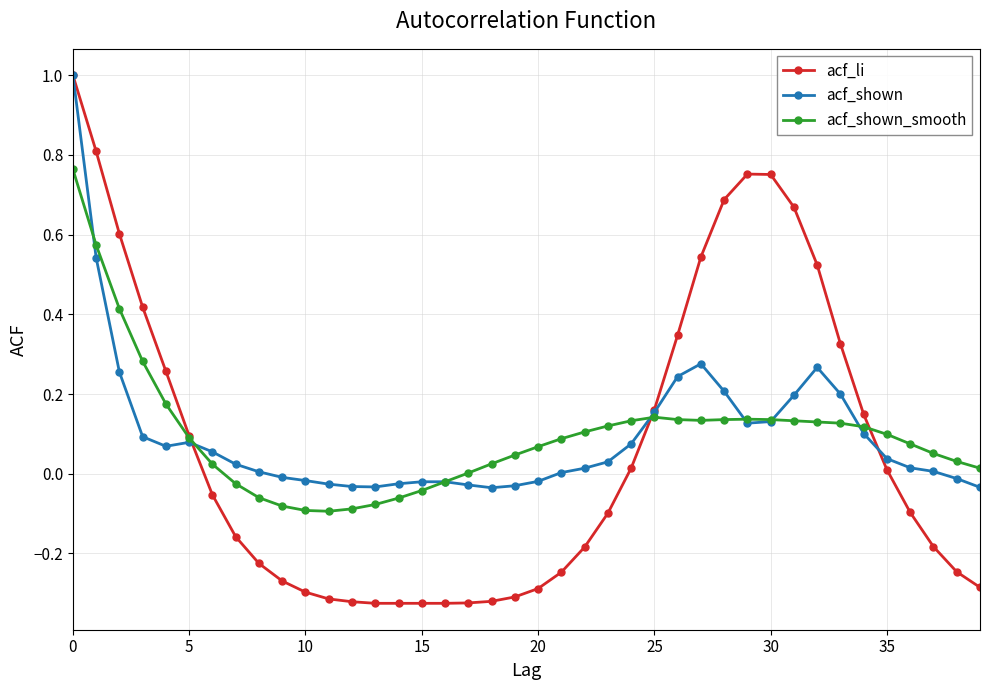

What is the average value of the acf_li series?

0.1